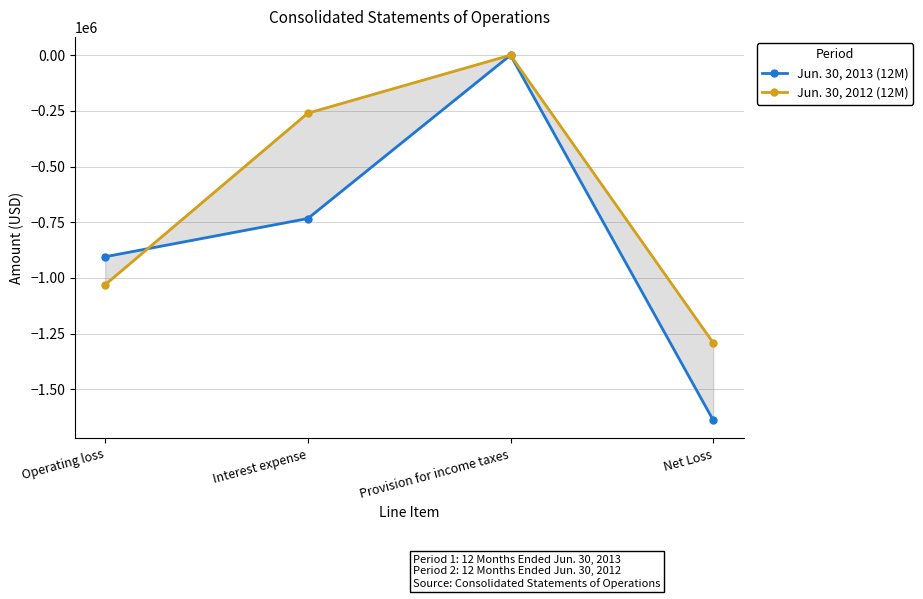

What is the smallest value displayed?

-1638609